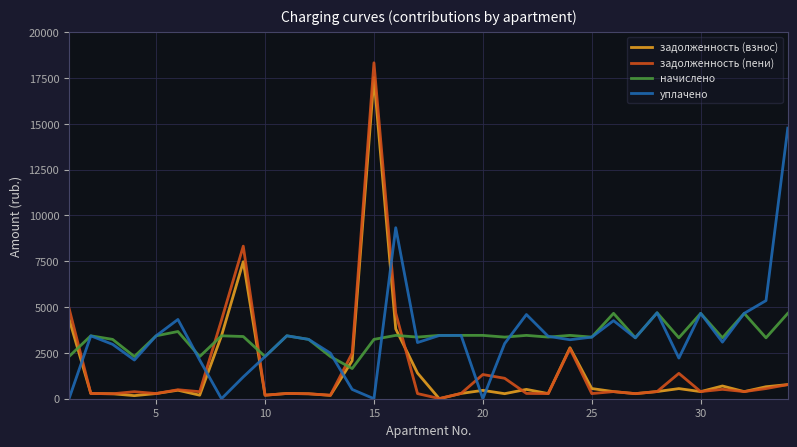

List the series in order of their peak value, highest first.

задолженность (пени), задолженность (взнос), уплачено, начислено